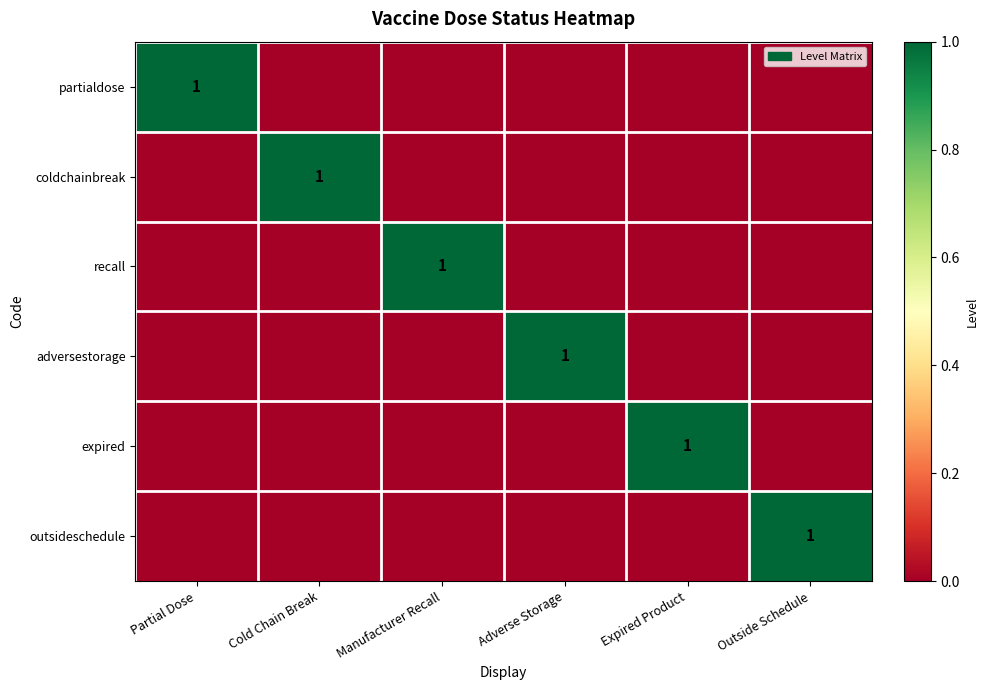

How many adversestorage values are between 0 and 1?

6